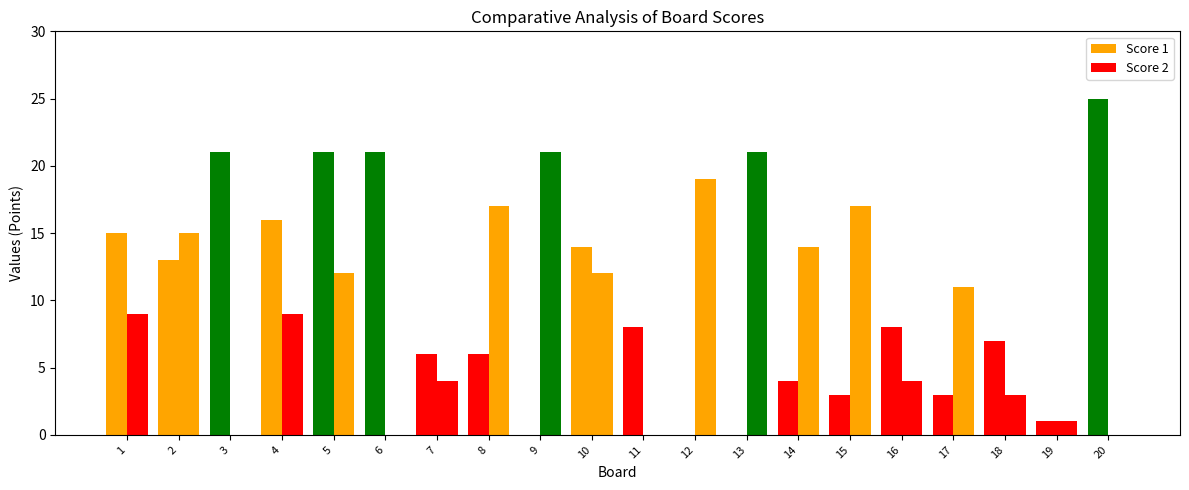

How many series are shown in this chart?

2